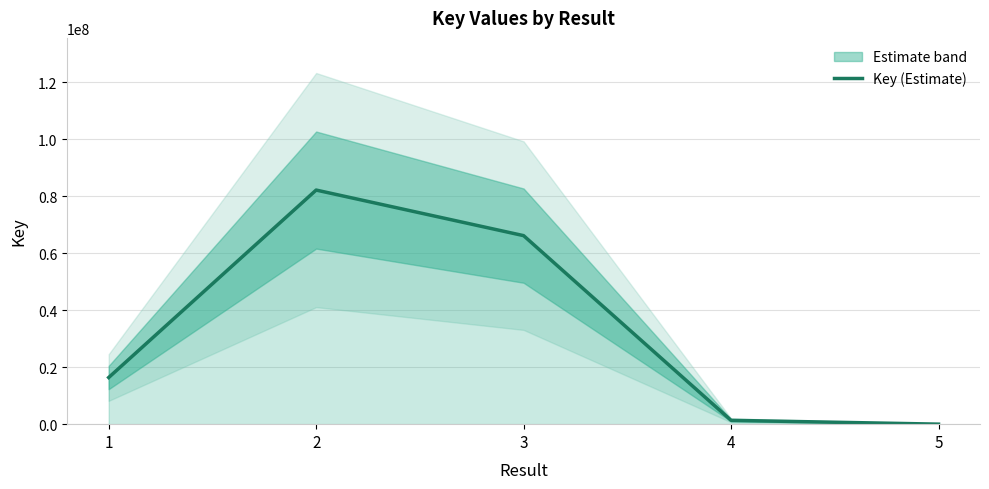

True or false: there are more than 2 points higher than both neighbors.

False